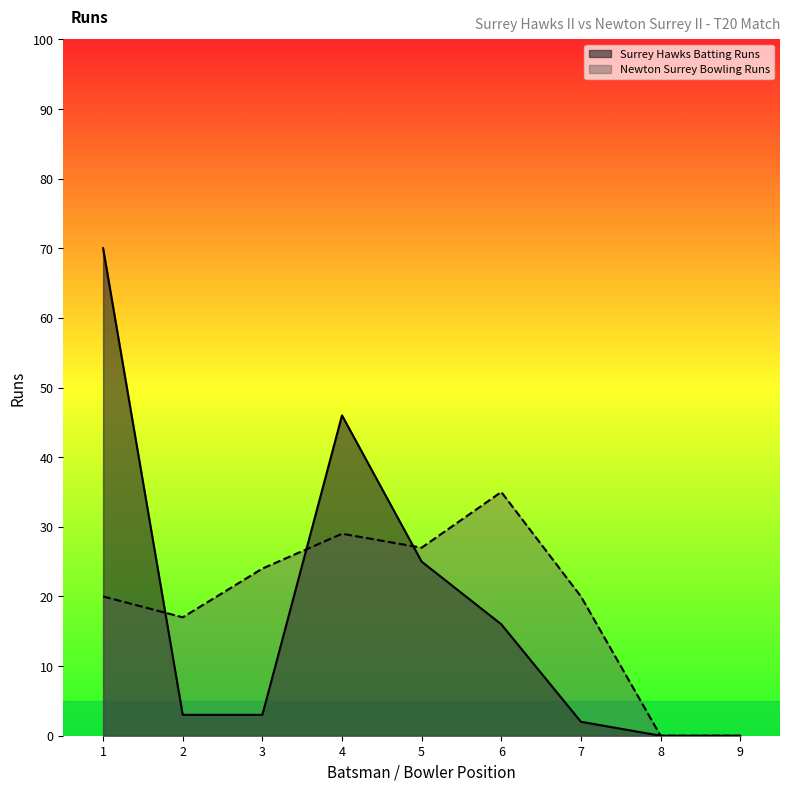

Reading left to right, transcribe all the data shown in this chart.

Surrey Hawks Batting Runs: 1=70	2=3	3=3	4=46	5=25	6=16	7=2	8=0	9=0
Newton Surrey Bowling Runs: 1=20	2=17	3=24	4=29	5=27	6=35	7=20	8=0	9=0